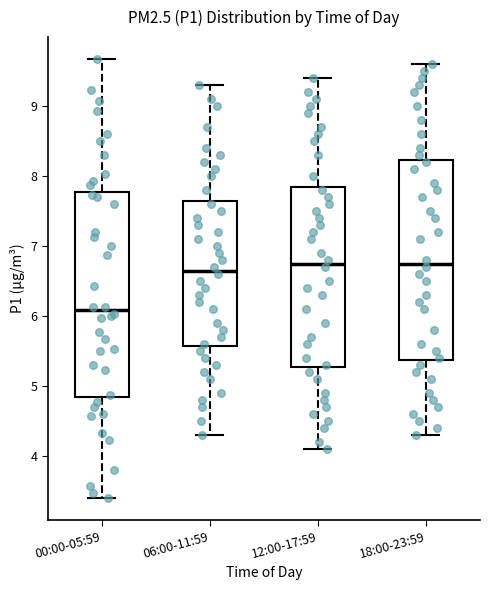

Where does the upper whisker of the box for 06:00-11:59 end on the y-axis? The values are not printed on the chart, so give them approximately, as read against the axis.

9.3